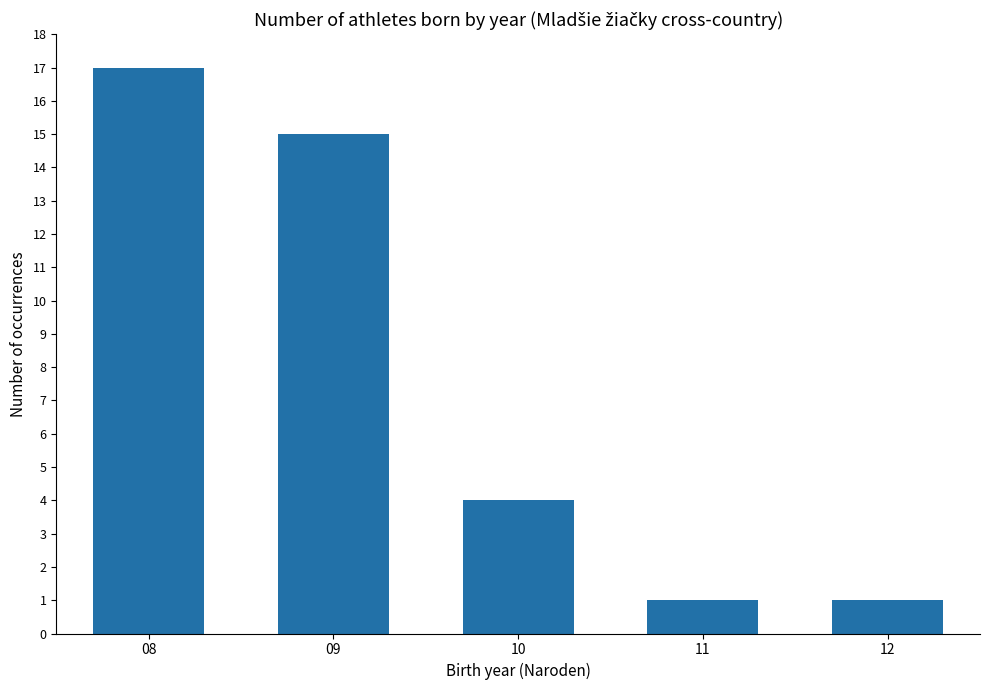

What is the maximum value shown in the chart?

17